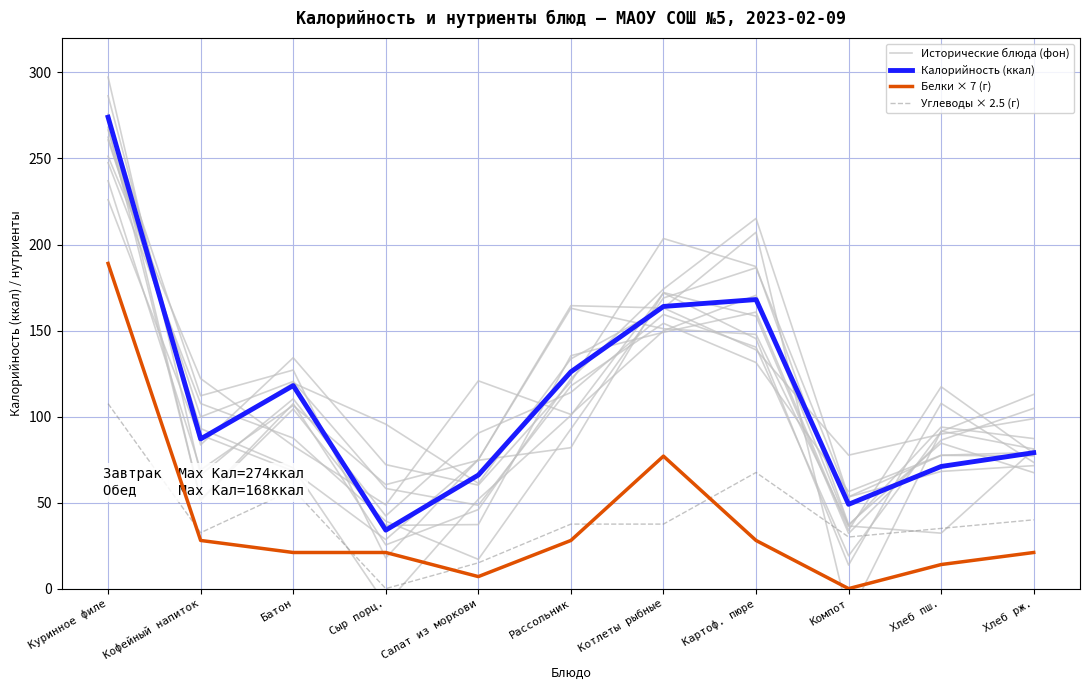

How many interior local valleys does the Калорийность (ккал) series have?

3